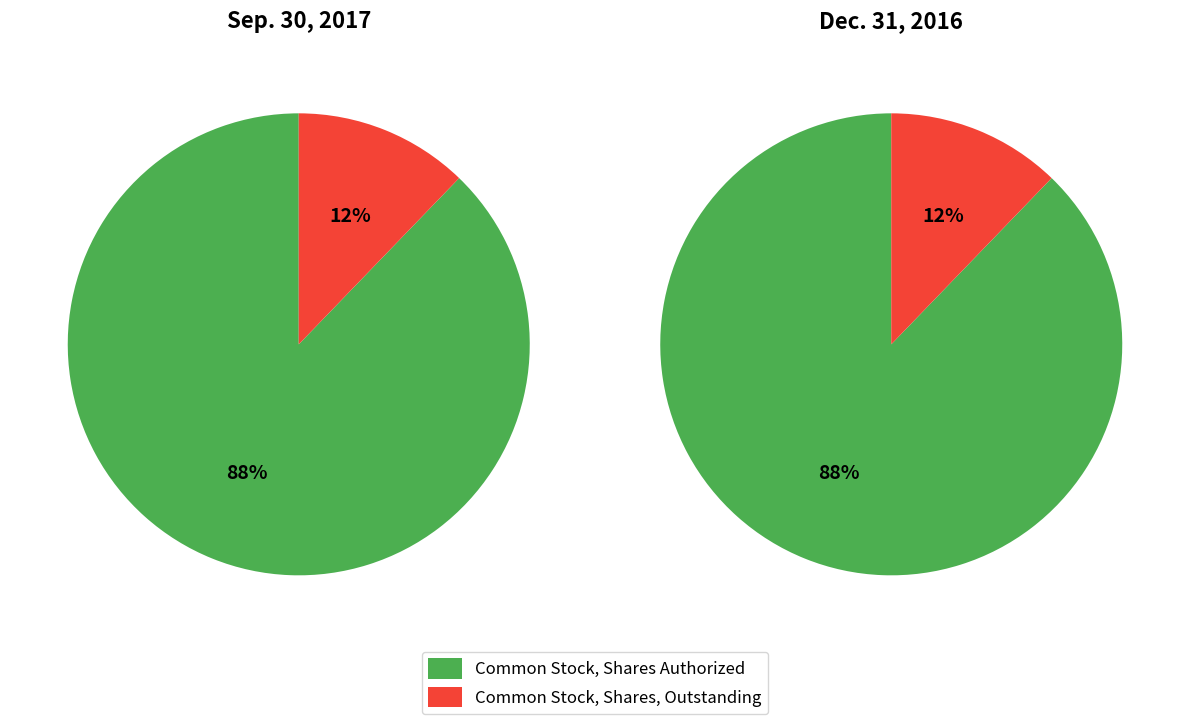

Which slice is the smallest?

Common Stock, Shares, Outstanding